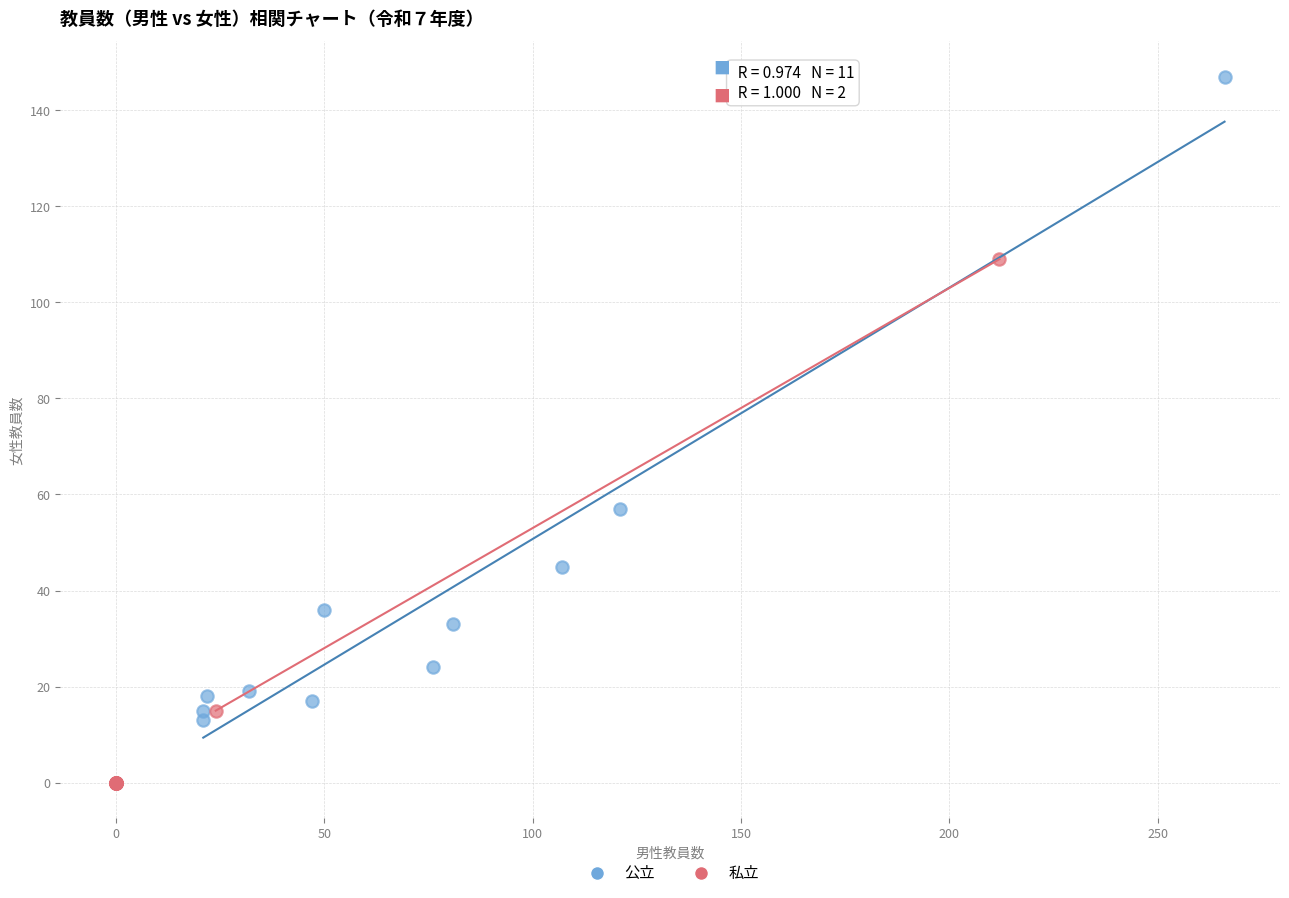

Which series has the widest spread of Y values?

公立